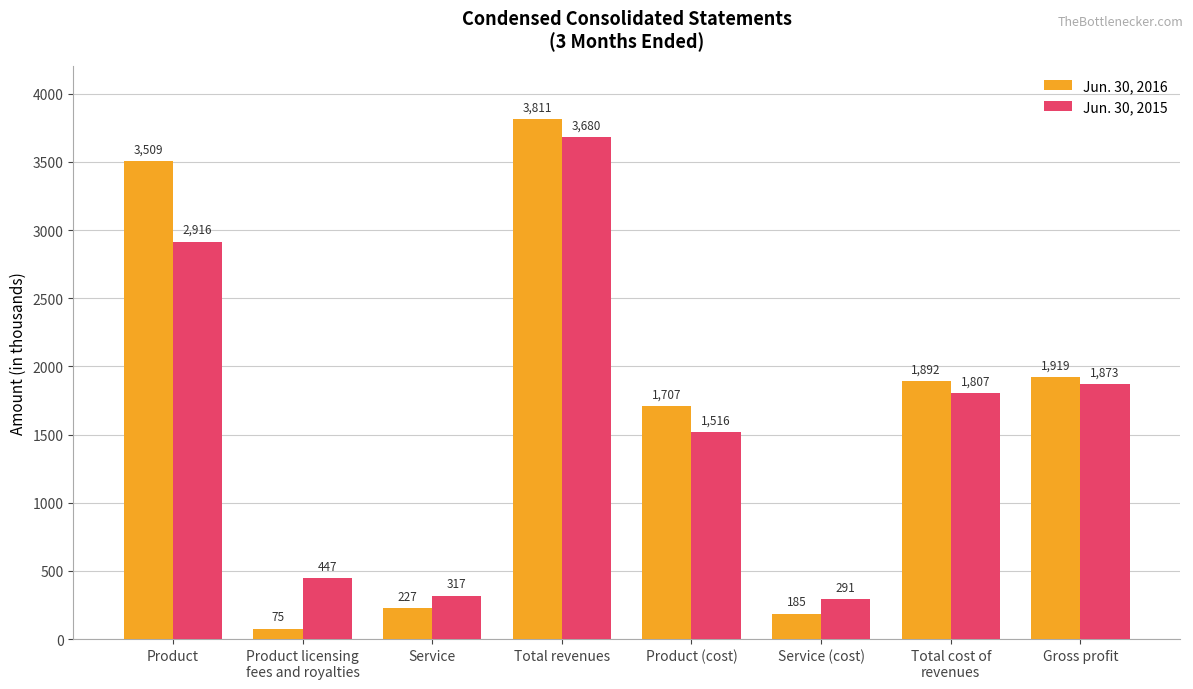

At which label is Jun. 30, 2016 closest to 1943?

Gross profit